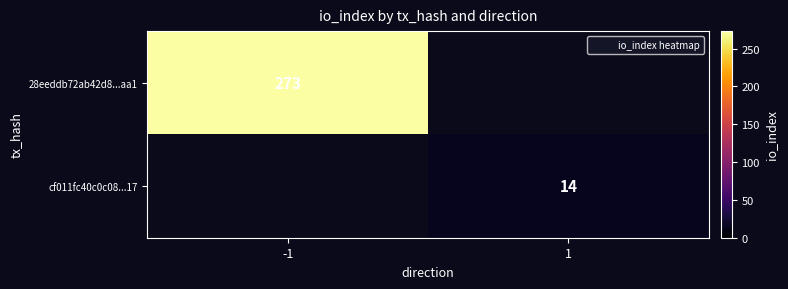

What is the total value across all series at 1?

14